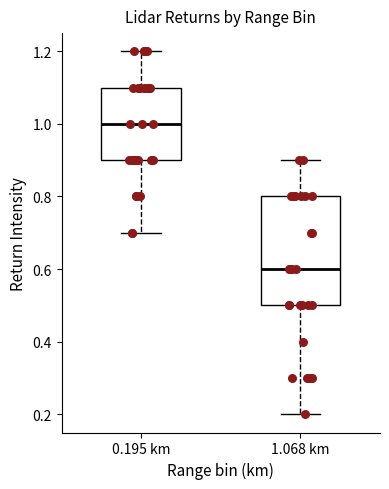

Reading left to right, transcribe this box plot: for each box, give where its median line is, the range the box spans, and where its two whiskers end, as read against the y-axis. The values are not printed on the chart, so give them approximately, as read against the axis.

0.195 km: median 1.0, box 0.9 to 1.1, whiskers 0.7 to 1.2
1.068 km: median 0.6, box 0.5 to 0.8, whiskers 0.2 to 0.9